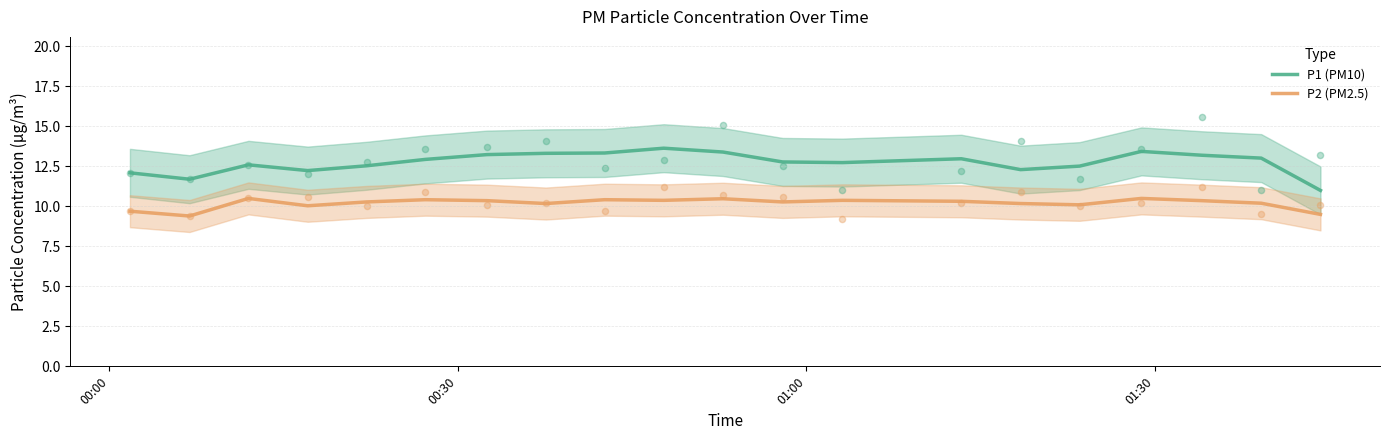

Which series has the largest total across all categories?

P1 (PM10)